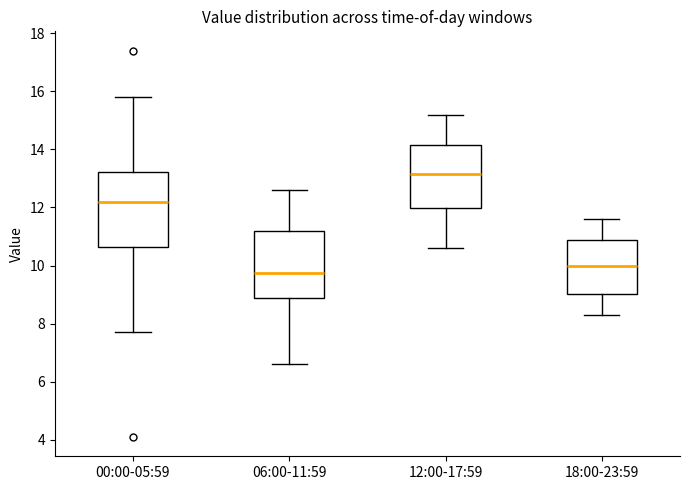

Which box has the highest median line?

12:00-17:59